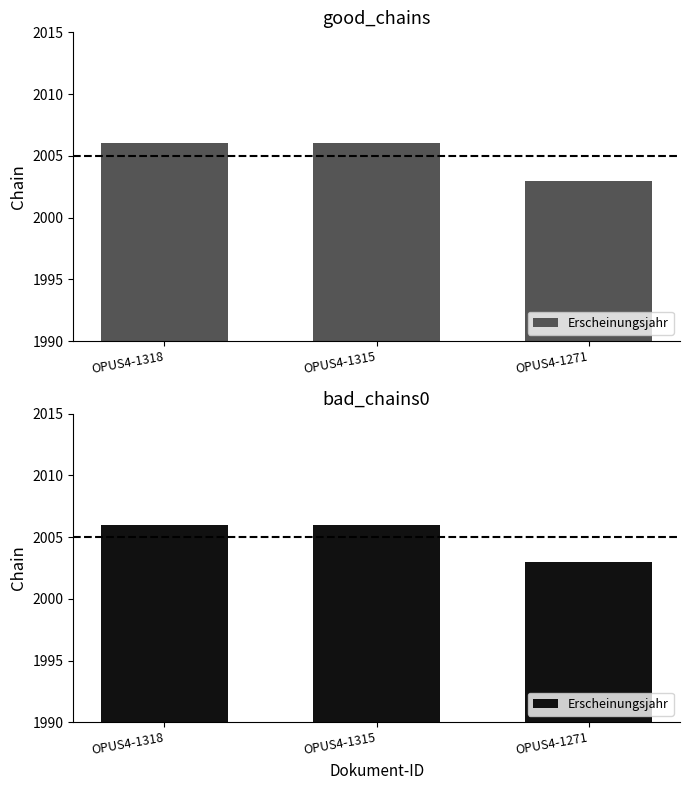

The value at OPUS4-1271 is 3556. True or false?

False